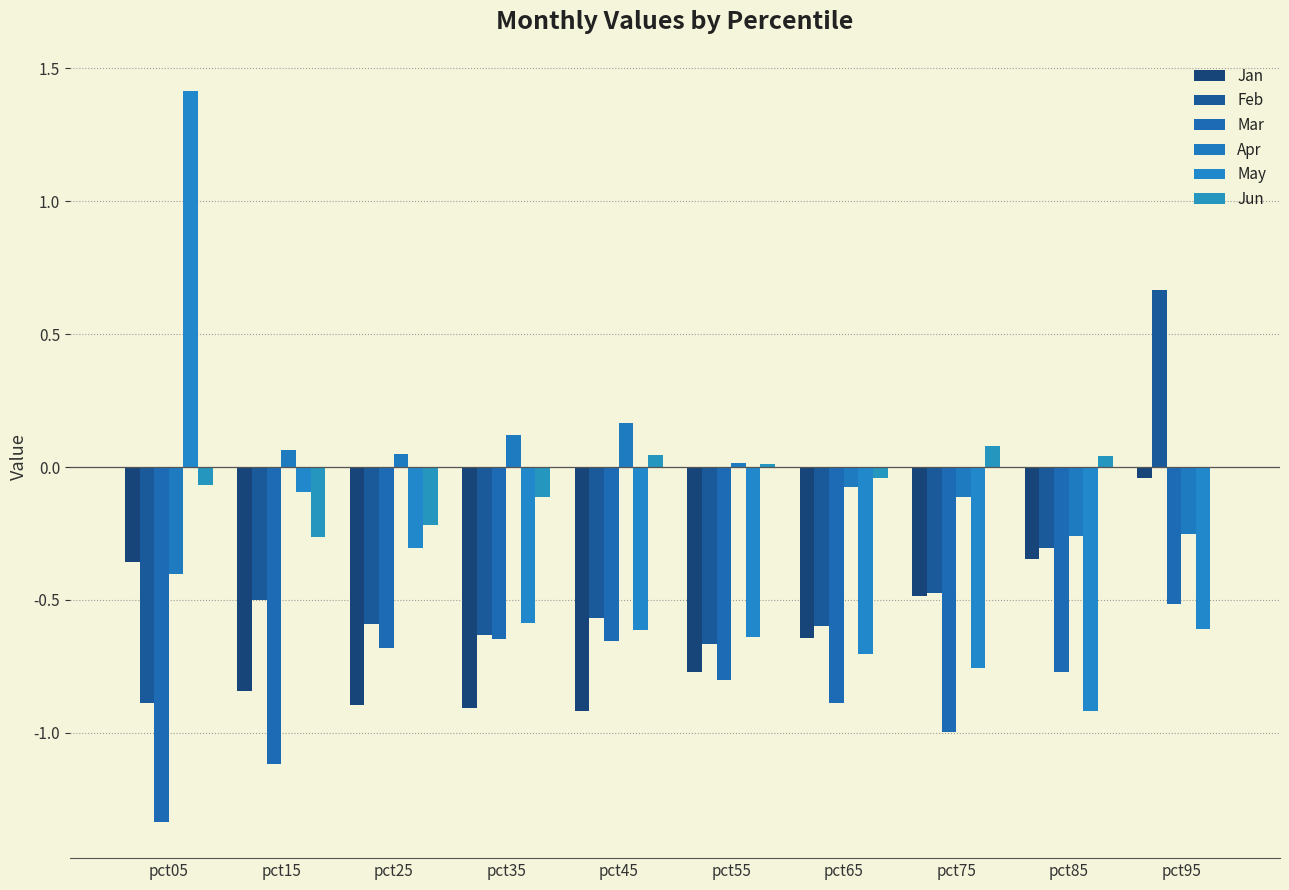

Which category has the lowest value in the Jan series?

pct45